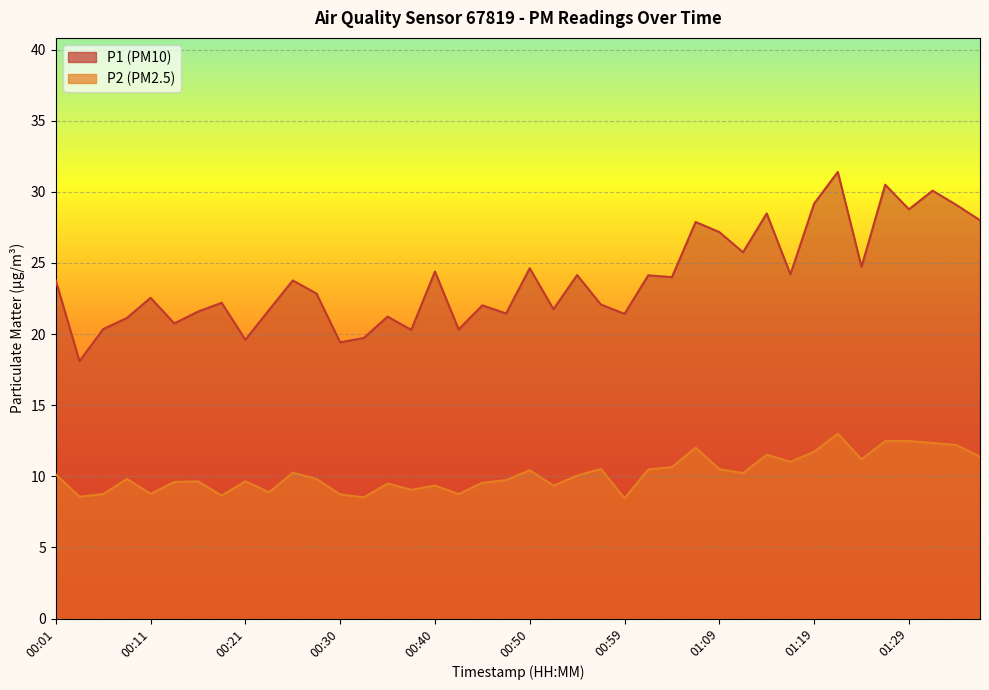

Does the chart display data point markers on the line(s)?

No